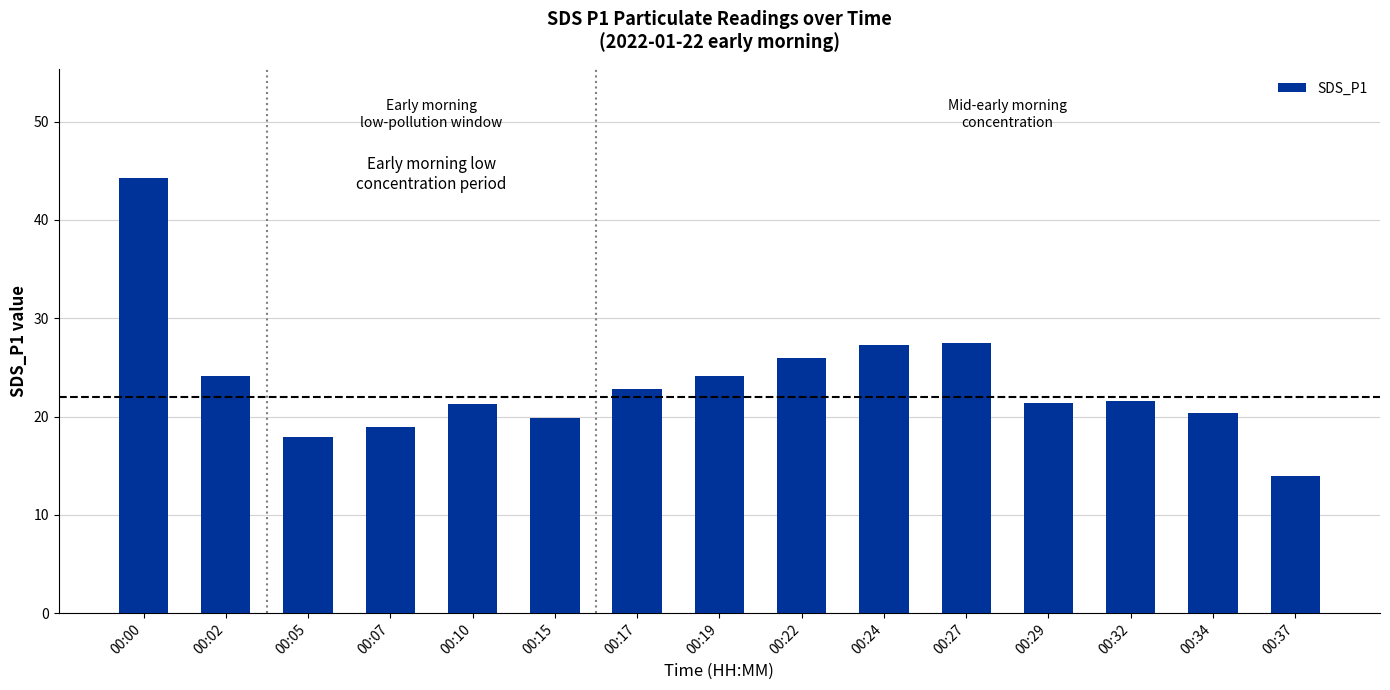

What value does the data have at 00:17?

22.8